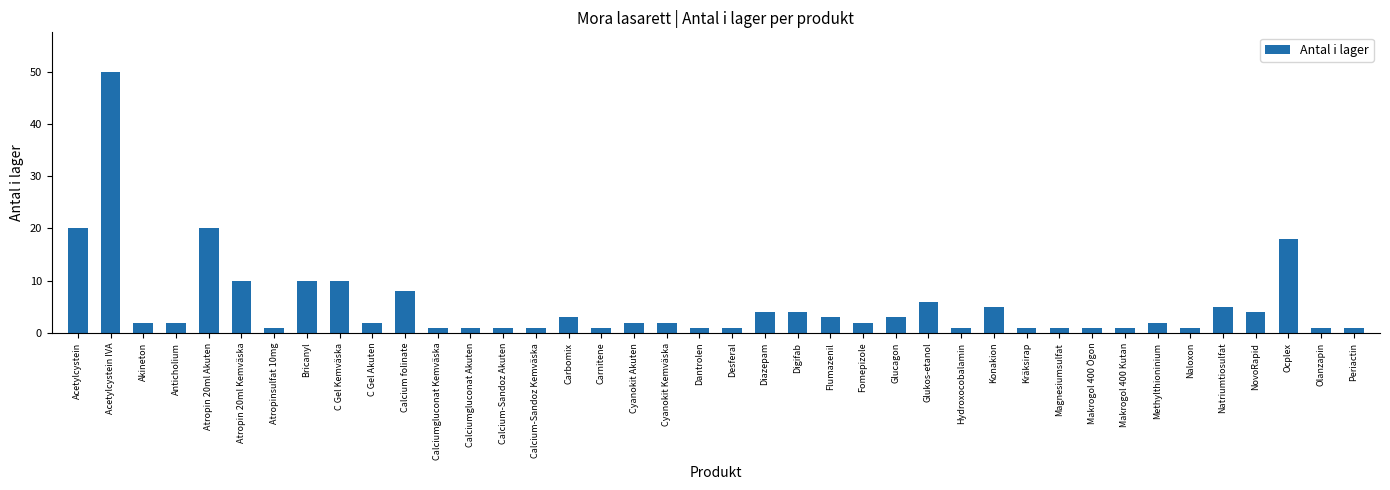

At which label does the data first exceed 2?

Acetylcystein